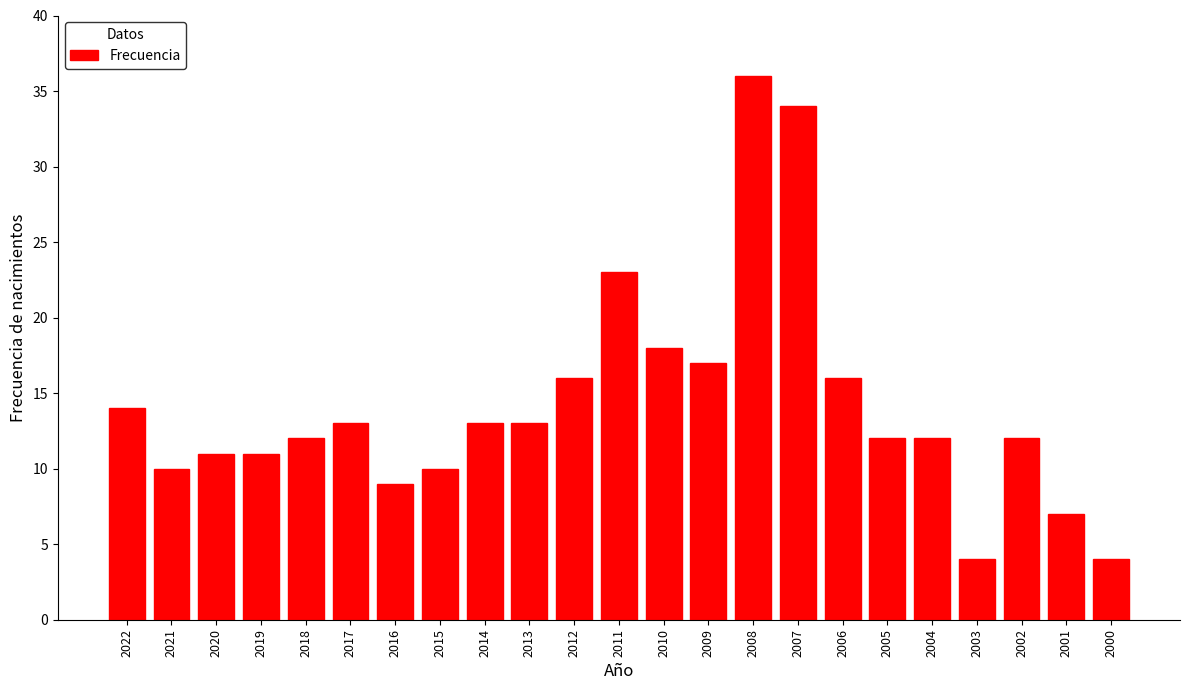

Reading left to right, list all the values displayed in this chart.

14	10	11	11	12	13	9	10	13	13	16	23	18	17	36	34	16	12	12	4	12	7	4